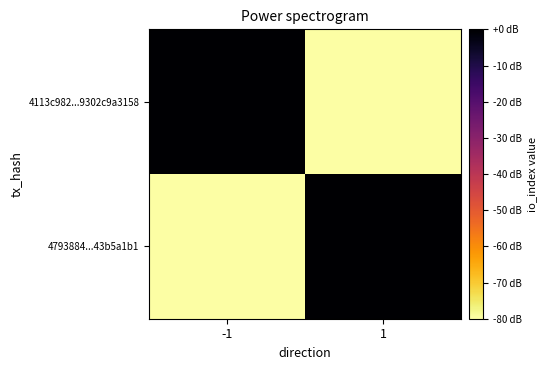

At which category does the chart reach its peak across all series?

1